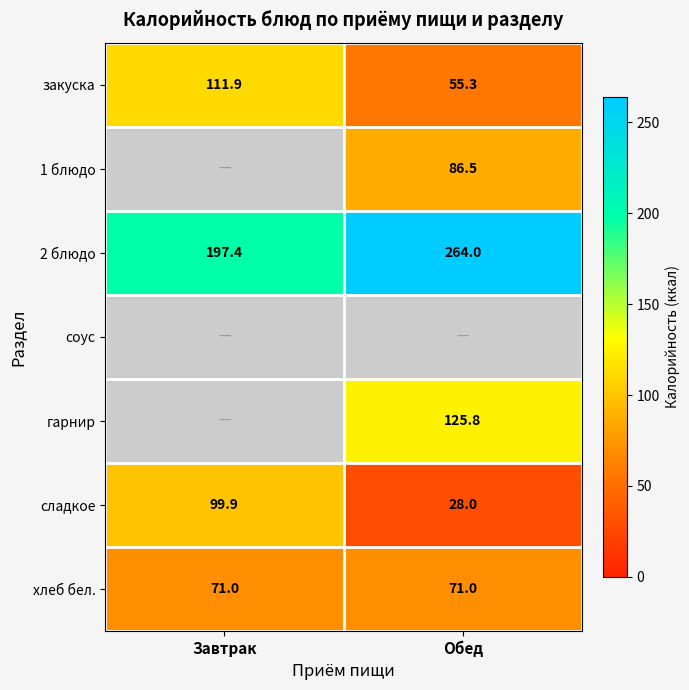

Is the value of 1 блюдо at Обед greater than the value of закуска at Завтрак?

No